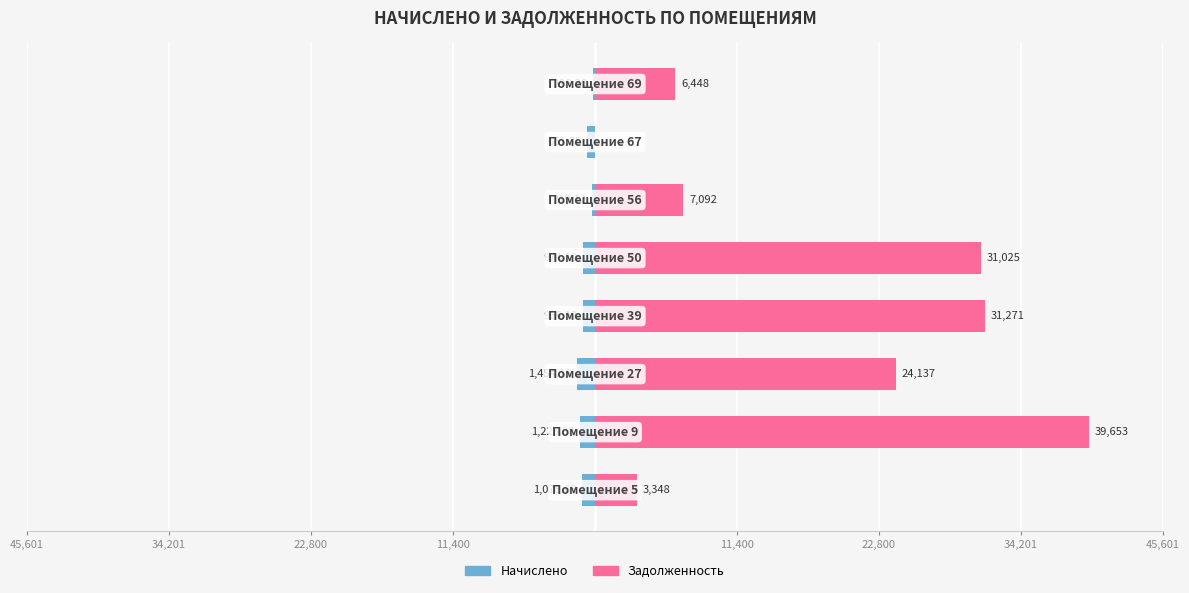

How many categories are shown in the chart?

8